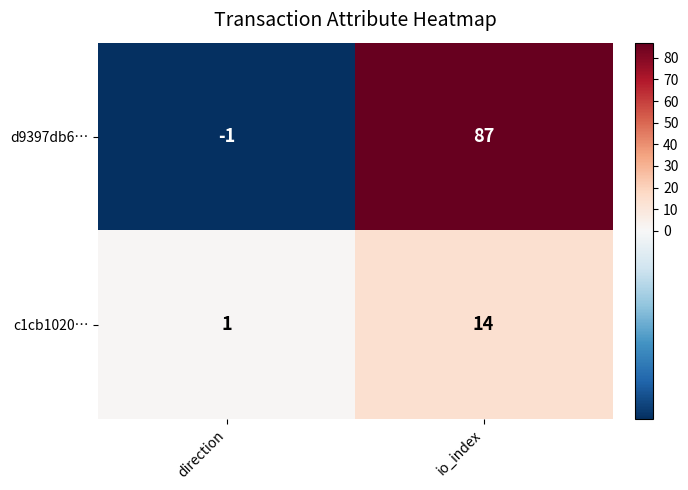

How many data points in d9397db6… are less than 87?

1